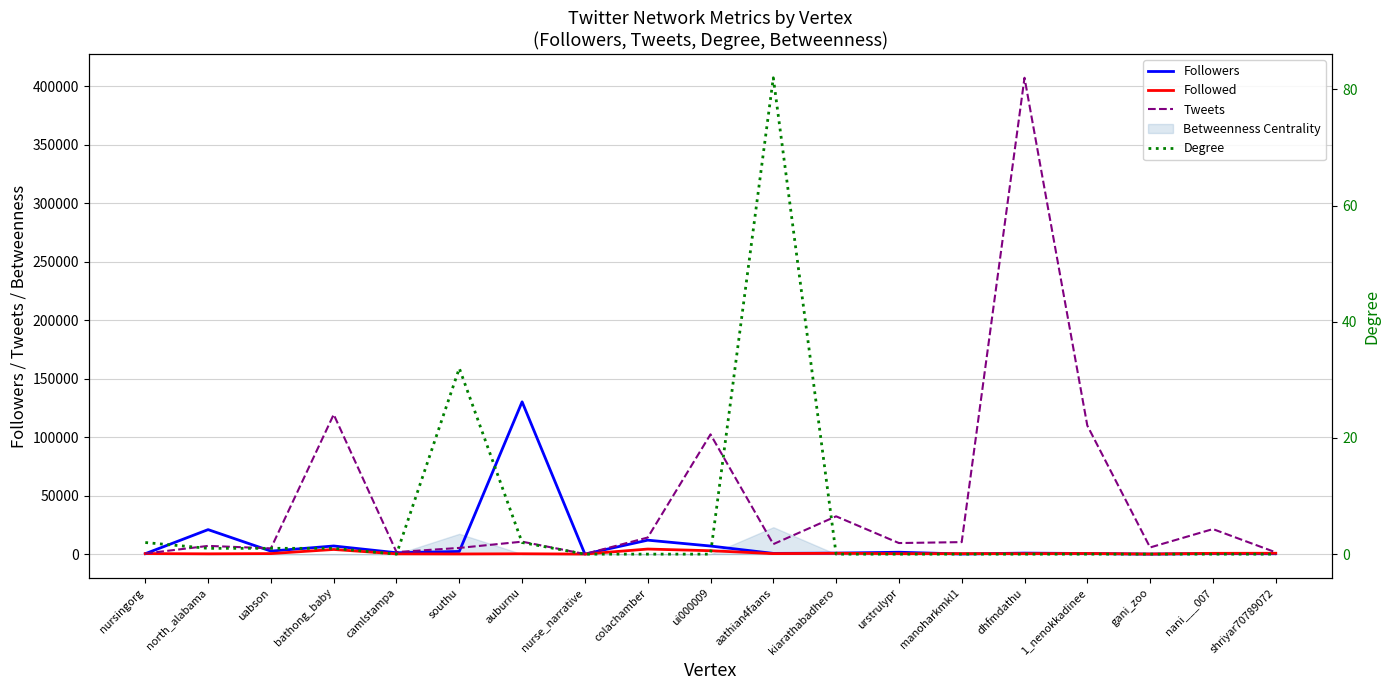

Reading left to right, transcribe all the data shown in this chart.

Followers: nursingorg=377	north_alabama=20954	uabson=2582	bathong_baby=6972	camlstampa=1199	southu=2307	auburnu=130189	nurse_narrative=60	colachamber=11944	ui000009=6936	aathian4faans=636	kiarathabadhero=875	urstrulypr=1627	manoharkmkl1=141	dhfmdathu=883	1_nenokkadinee=535	gani_zoo=51	nani___007=540	shriyar70789072=381
Followed: nursingorg=465	north_alabama=261	uabson=476	bathong_baby=3997	camlstampa=238	southu=136	auburnu=311	nurse_narrative=64	colachamber=4349	ui000009=2926	aathian4faans=445	kiarathabadhero=738	urstrulypr=405	manoharkmkl1=433	dhfmdathu=421	1_nenokkadinee=559	gani_zoo=109	nani___007=691	shriyar70789072=762
Tweets: nursingorg=533	north_alabama=7050	uabson=4937	bathong_baby=119372	camlstampa=1759	southu=5323	auburnu=10657	nurse_narrative=104	colachamber=14188	ui000009=102378	aathian4faans=8545	kiarathabadhero=32316	urstrulypr=9482	manoharkmkl1=10275	dhfmdathu=407170	1_nenokkadinee=109935	gani_zoo=5715	nani___007=21420	shriyar70789072=1539
Degree: nursingorg=2	north_alabama=1	uabson=1	bathong_baby=1	camlstampa=0	southu=32	auburnu=2	nurse_narrative=0	colachamber=0	ui000009=0	aathian4faans=82	kiarathabadhero=0	urstrulypr=0	manoharkmkl1=0	dhfmdathu=0	1_nenokkadinee=0	gani_zoo=0	nani___007=0	shriyar70789072=0